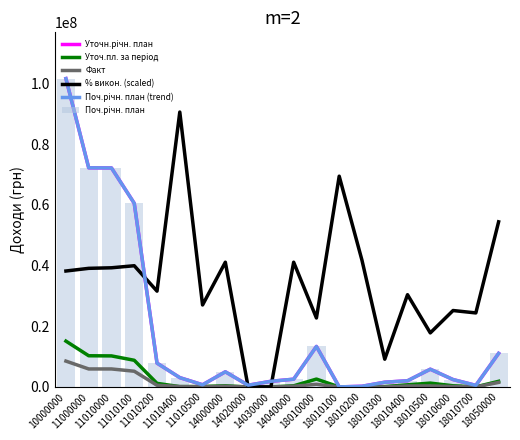

What value does the Поч.річн. план (trend) series have at 14020000?

565306.0